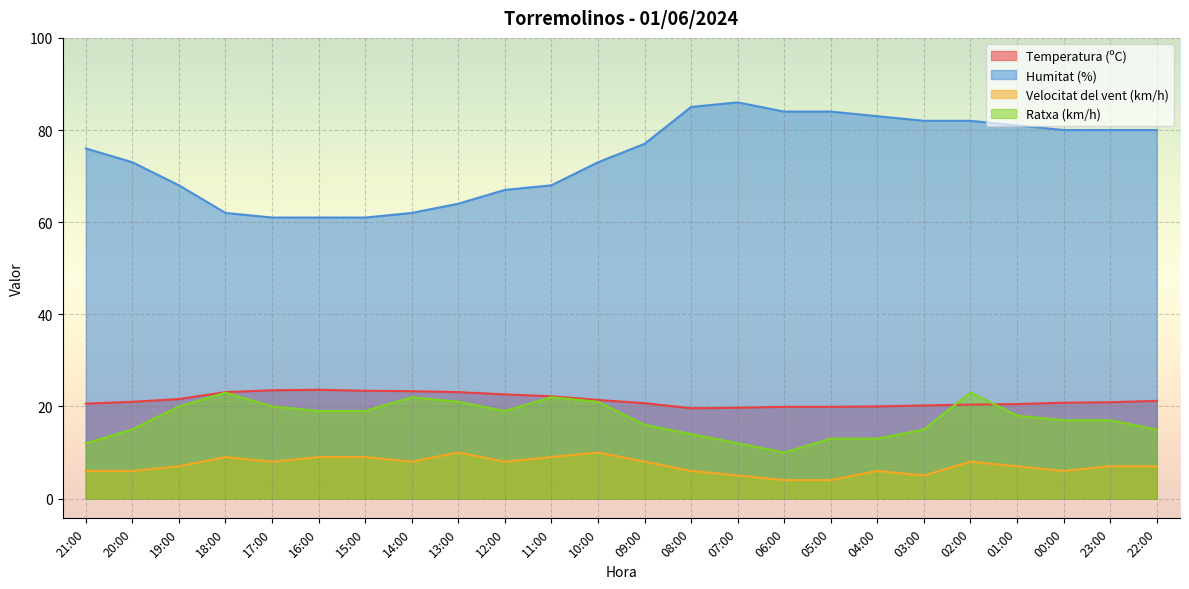

What is the difference between the maximum and second lowest values in the Temperatura (ºC) series?

3.9